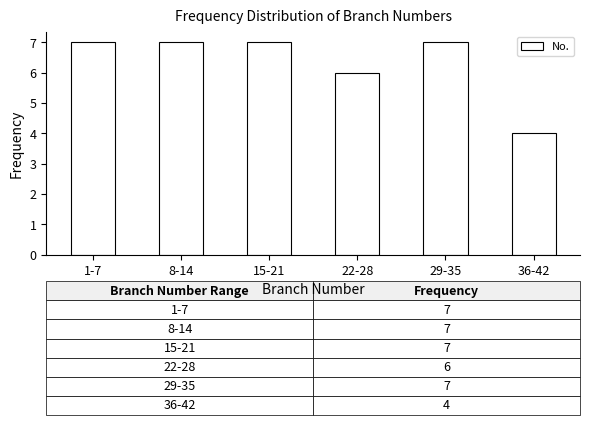

Reading right to left, list all the values displayed in this chart.

4	7	6	7	7	7